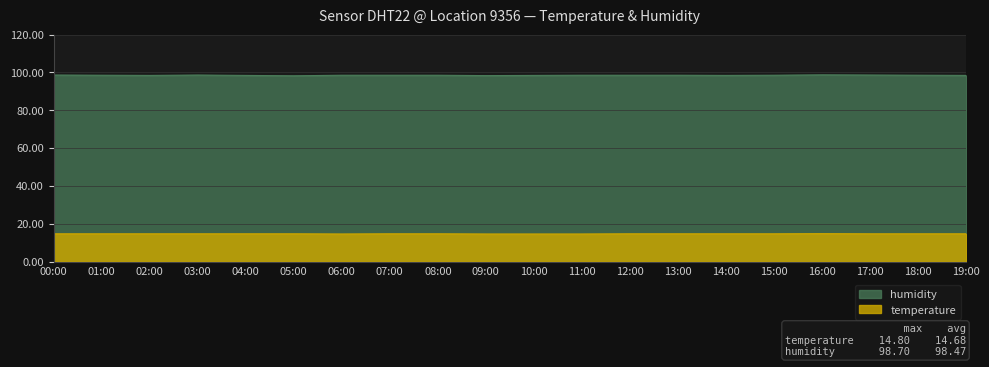

How many interior local peaks does the temperature series have?

1